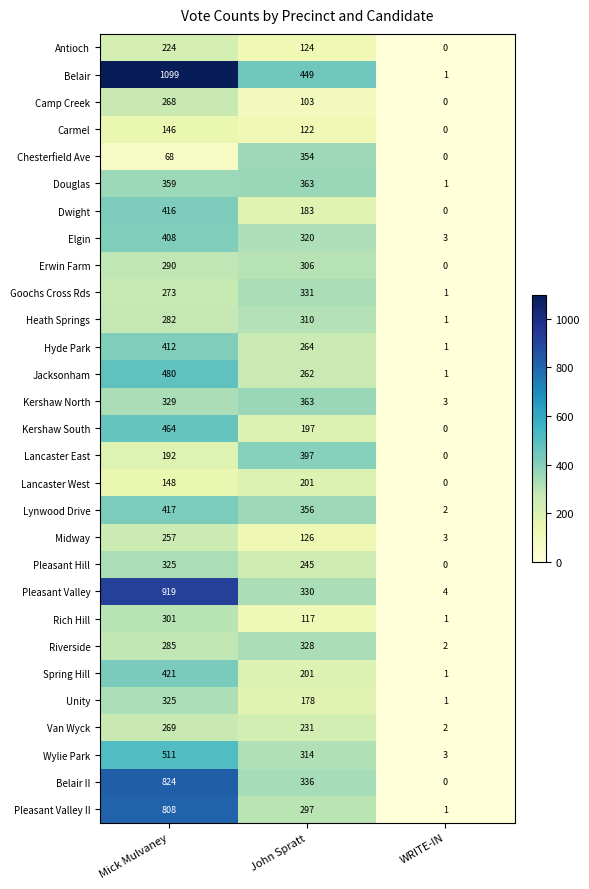

List the labels in order of Dwight value, smallest first.

WRITE-IN, John Spratt, Mick Mulvaney